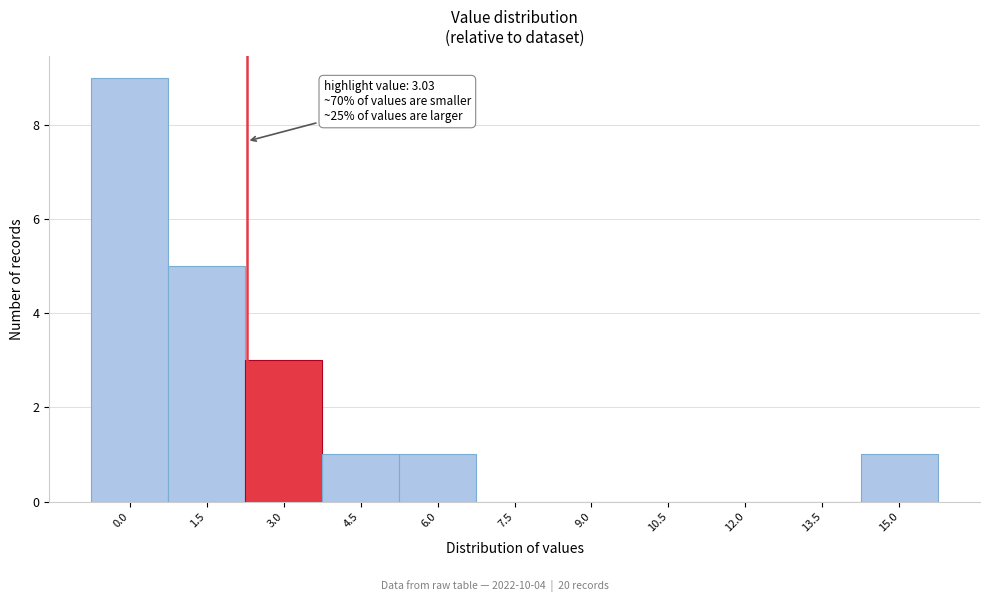

Reading left to right, what are all the values shown in this chart?

0.0=9	1.5=5	3.0=3	4.5=1	6.0=1	7.5=0	9.0=0	10.5=0	12.0=0	13.5=0	15.0=1